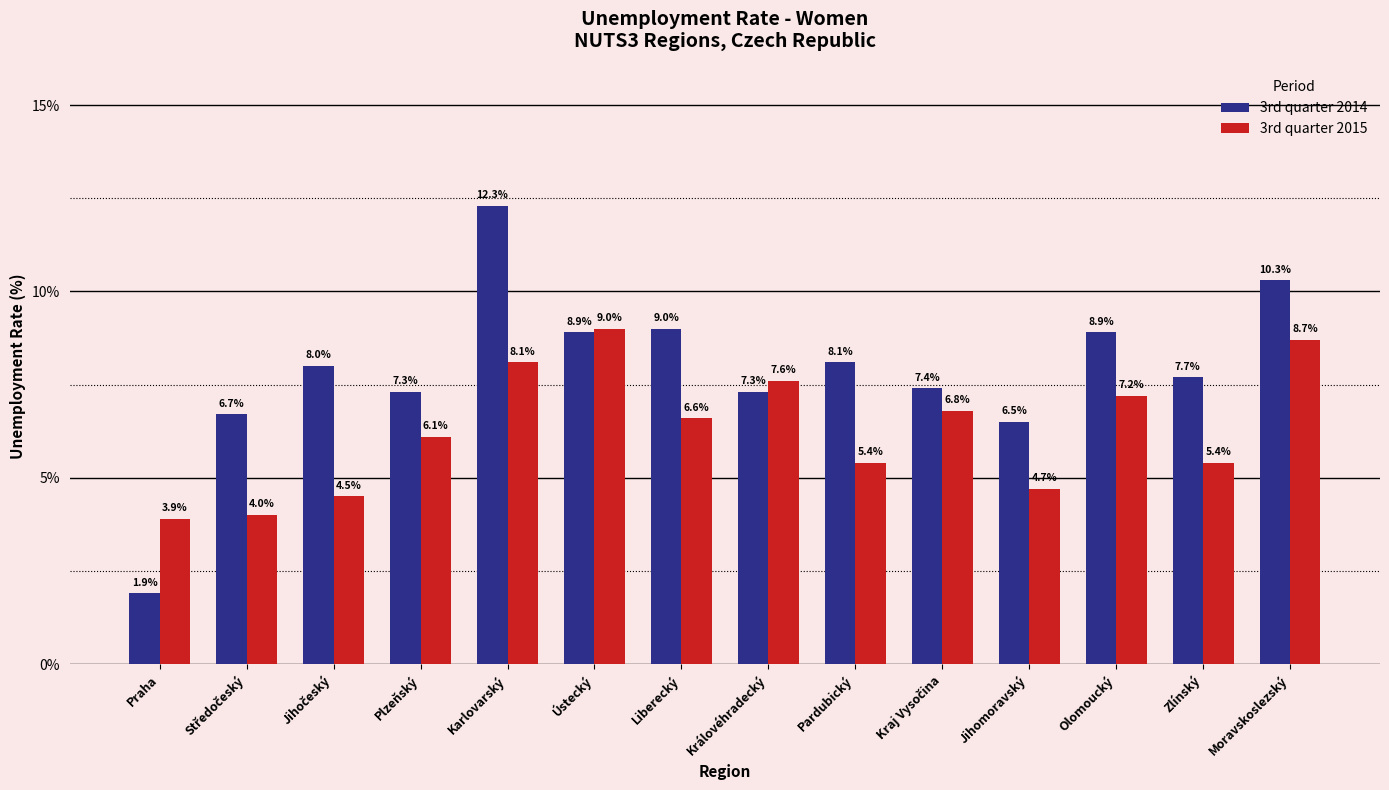

Reading left to right, what are all the values shown in this chart?

3rd quarter 2014: 1.9	6.7	8.0	7.3	12.3	8.9	9.0	7.3	8.1	7.4	6.5	8.9	7.7	10.3
3rd quarter 2015: 3.9	4.0	4.5	6.1	8.1	9.0	6.6	7.6	5.4	6.8	4.7	7.2	5.4	8.7